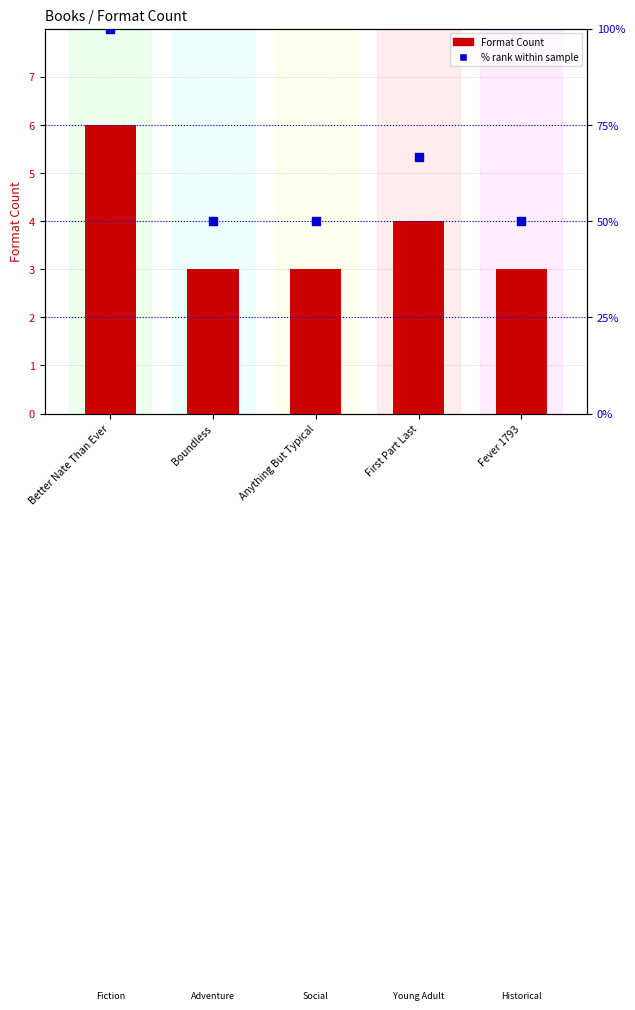

Which series contains the lowest Y value?

Format Count